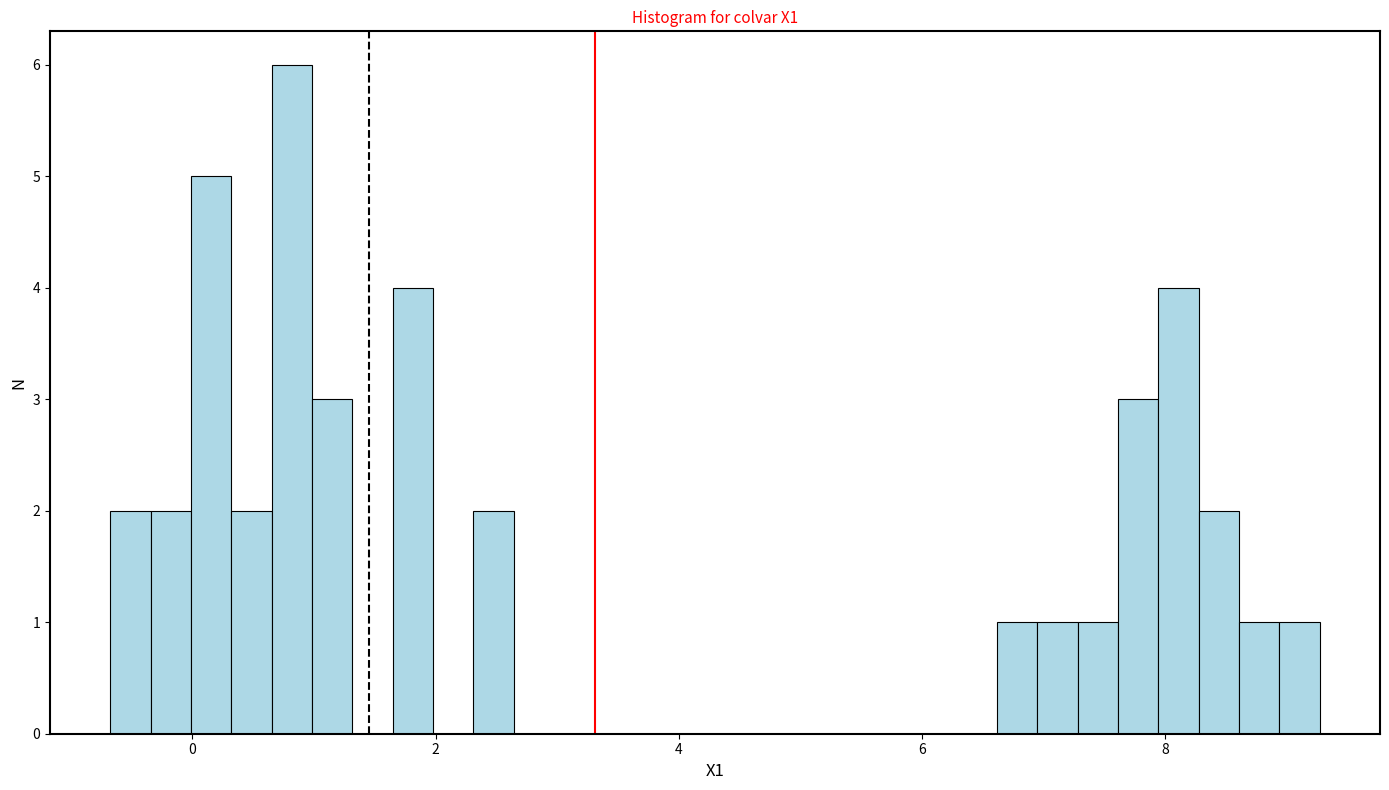

Read against the x-axis, roughly where is the centre of the tallest bar?

0.8